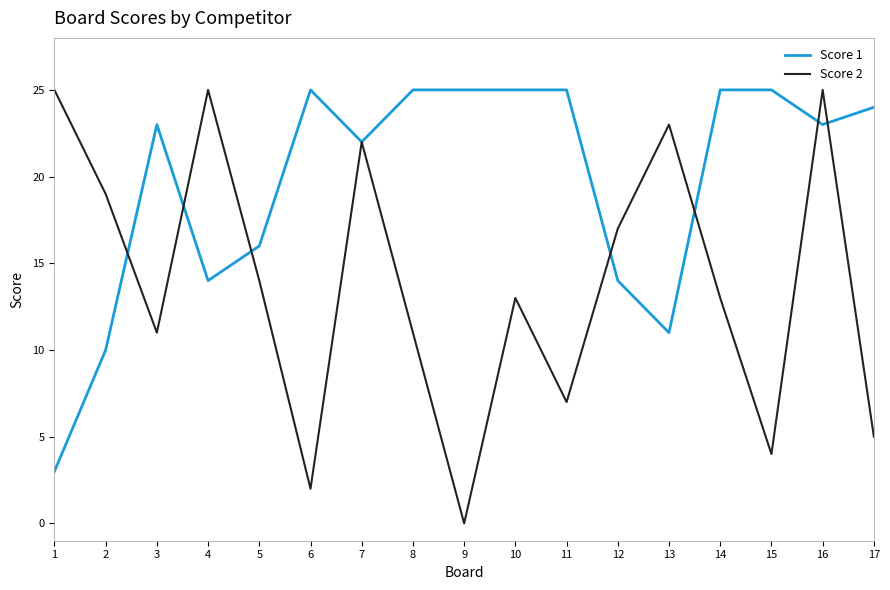

What is the lowest value of the Score 1 series?

3